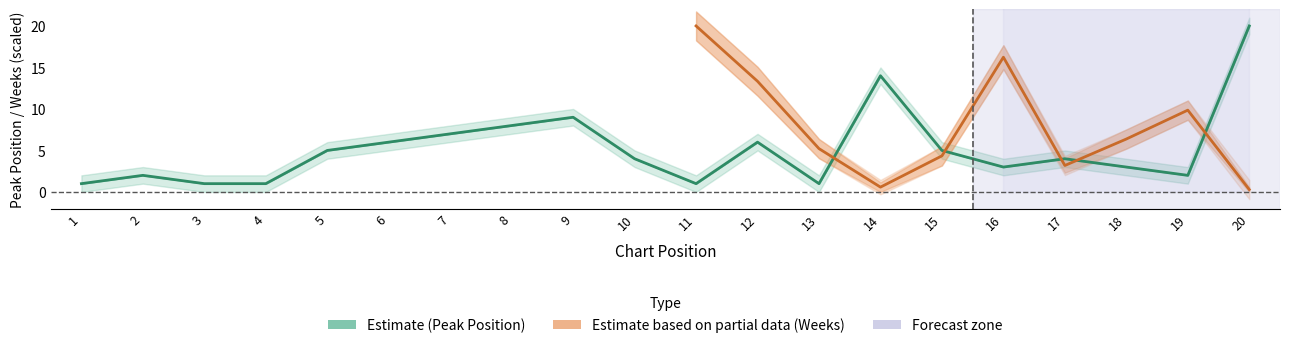

What is the average value?

5